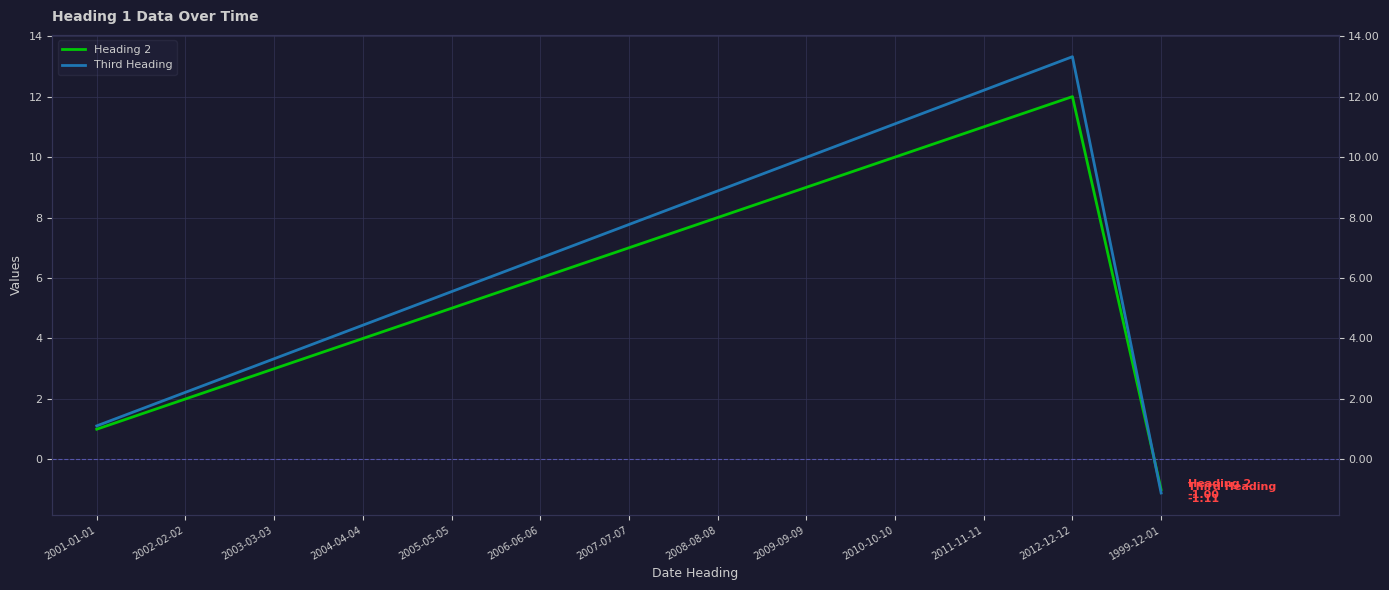

Reading left to right, extract all data points from this chart.

Heading 2: 1.0	2.0	3.0	4.0	5.0	6.0	7.0	8.0	9.0	10.0	11.0	12.0	-1.0
Third Heading: 1.1	2.2	3.3	4.4	5.5	6.7	7.8	8.9	10.0	11.1	12.2	13.3	-1.1